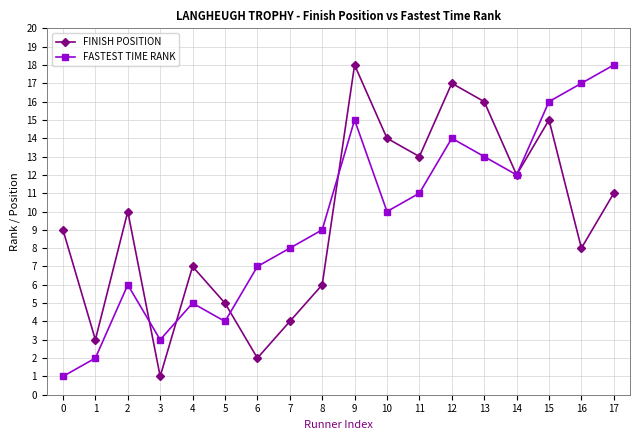

Where do FINISH POSITION and FASTEST TIME RANK first cross each other?

2 and 3